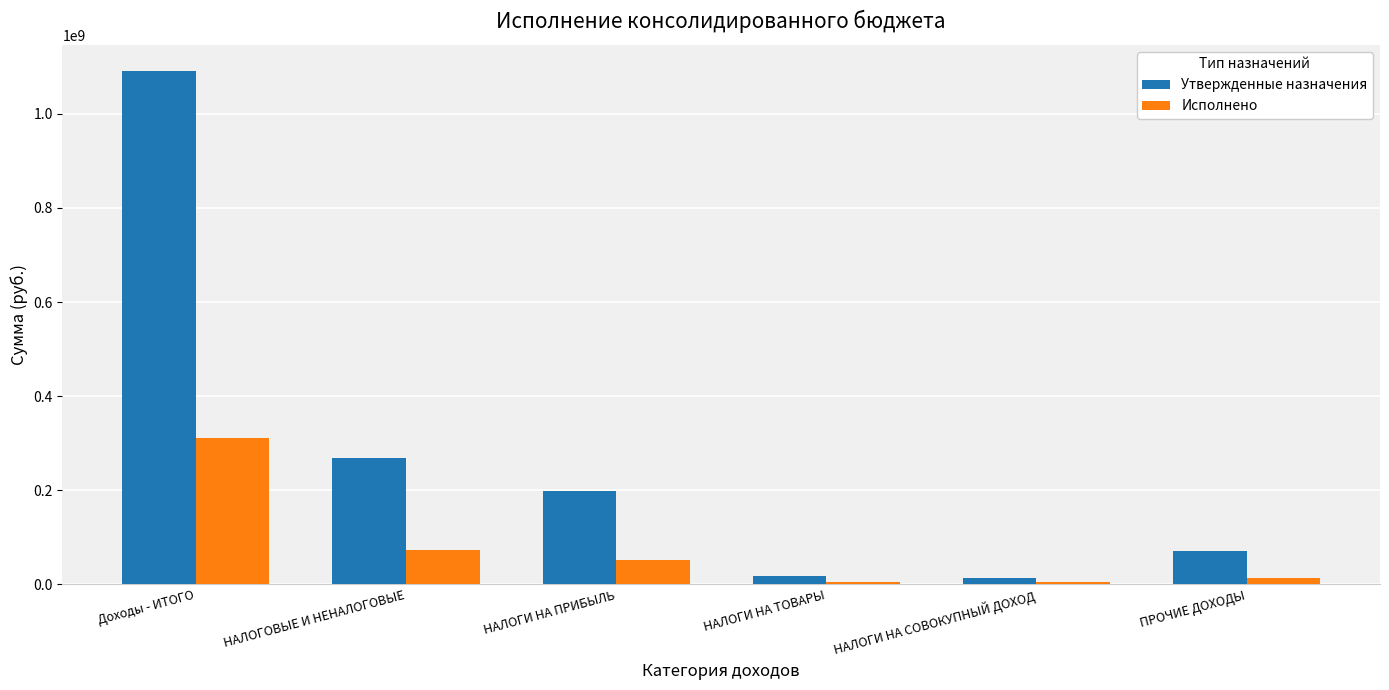

What is the difference between the Исполнено values at НАЛОГИ НА ПРИБЫЛЬ and ПРОЧИЕ ДОХОДЫ?

38828023.3